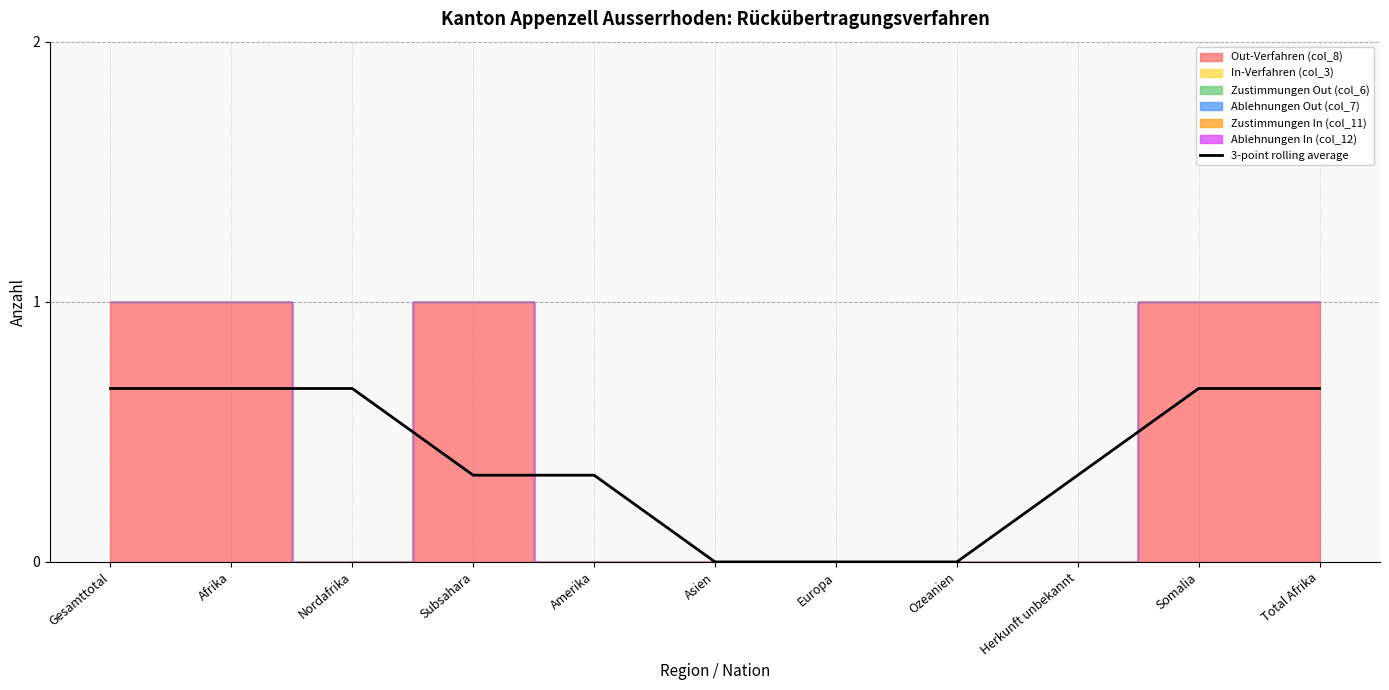

Reading right to left, extract all data points from this chart.

Total Afrika=0.7	Somalia=0.7	Herkunft unbekannt=0.3	Ozeanien=0.0	Europa=0.0	Asien=0.0	Amerika=0.3	Subsahara=0.3	Nordafrika=0.7	Afrika=0.7	Gesamttotal=0.7